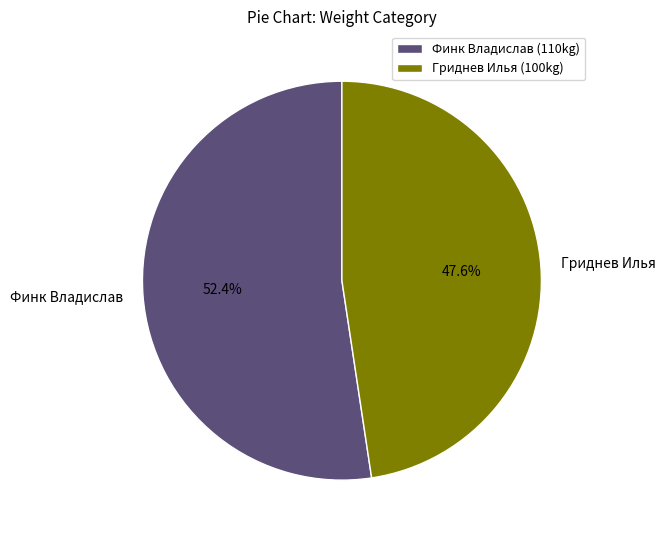

What percentage is NOT represented by Гриднев Илья?

52.4%